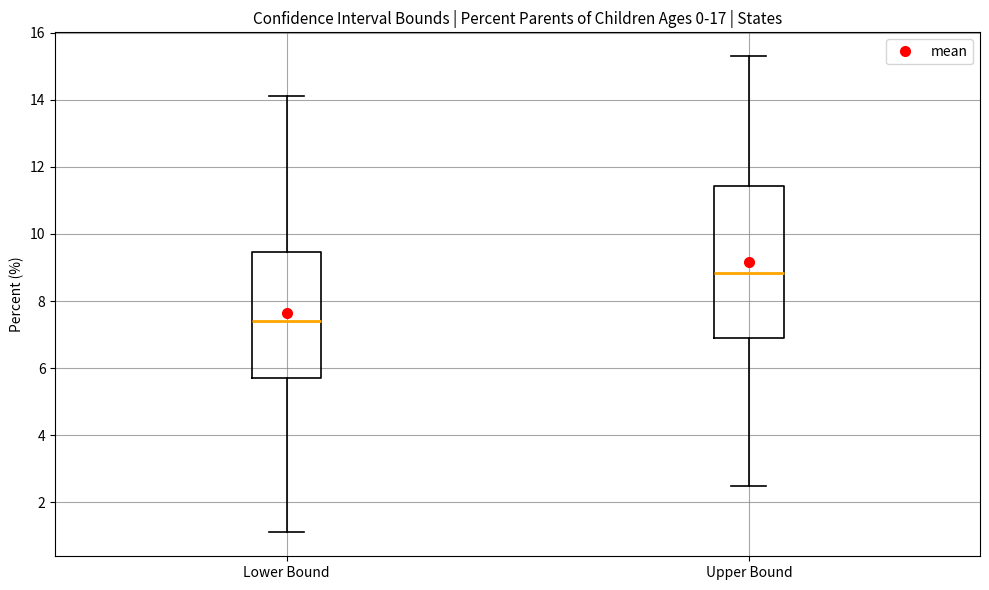

Reading left to right, read every box against the y-axis: the position of its median line, the range the box covers, and the ends of its whiskers. The values are not printed on the chart, so give them approximately, as read against the axis.

Lower Bound: median 7.4, box 5.8 to 9.4, whiskers 1.2 to 14.2
Upper Bound: median 8.8, box 7.0 to 11.4, whiskers 2.6 to 15.4